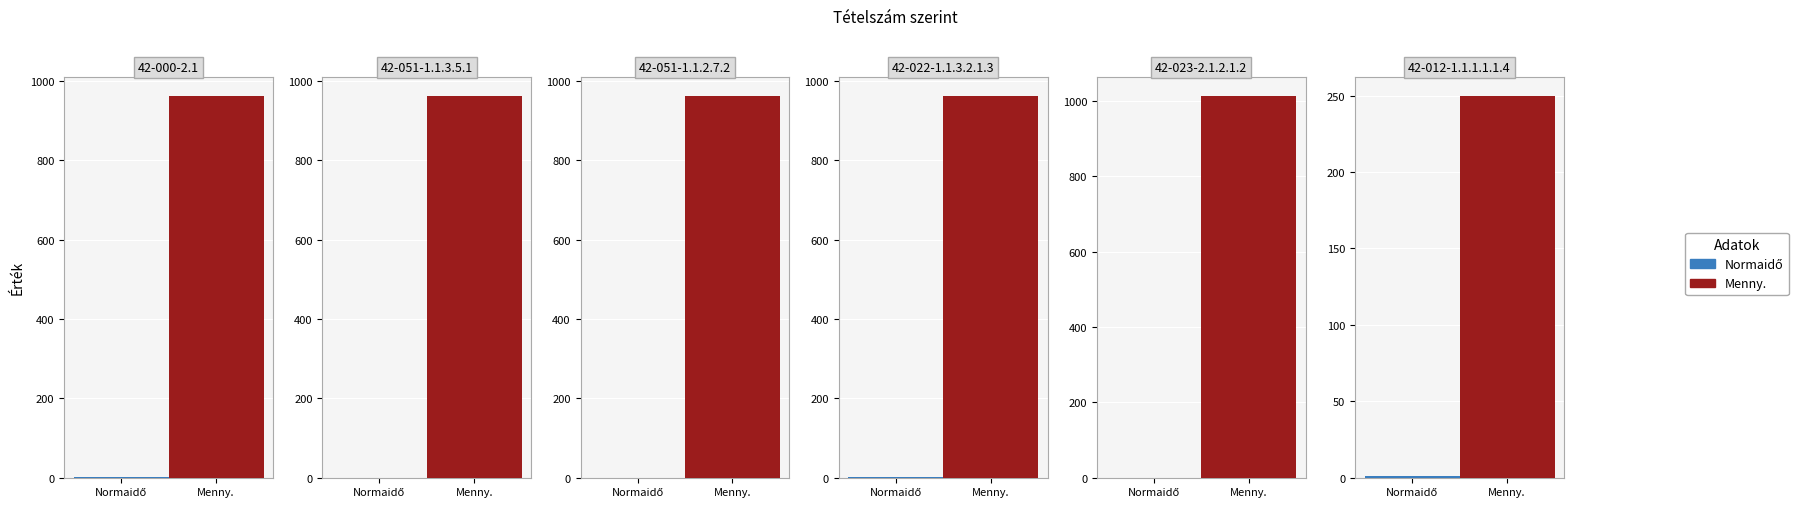

The value of Normaidő at 42-022-1.1.3.2.1.3 is 2.0. True or false?

False